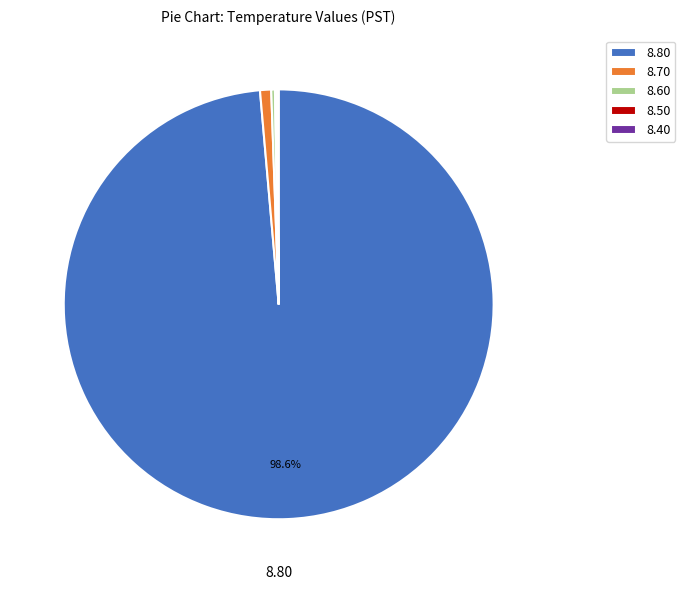

Which category accounts for the majority?

8.80